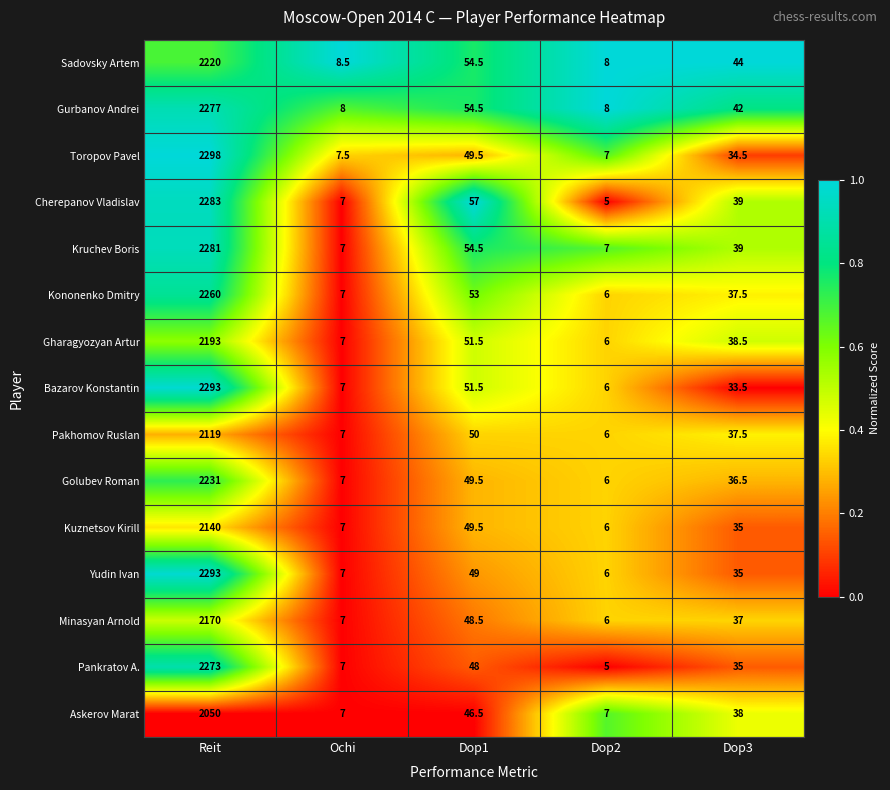

Rank the categories by Sadovsky Artem value from highest to lowest.

Reit, Dop1, Dop3, Ochi, Dop2